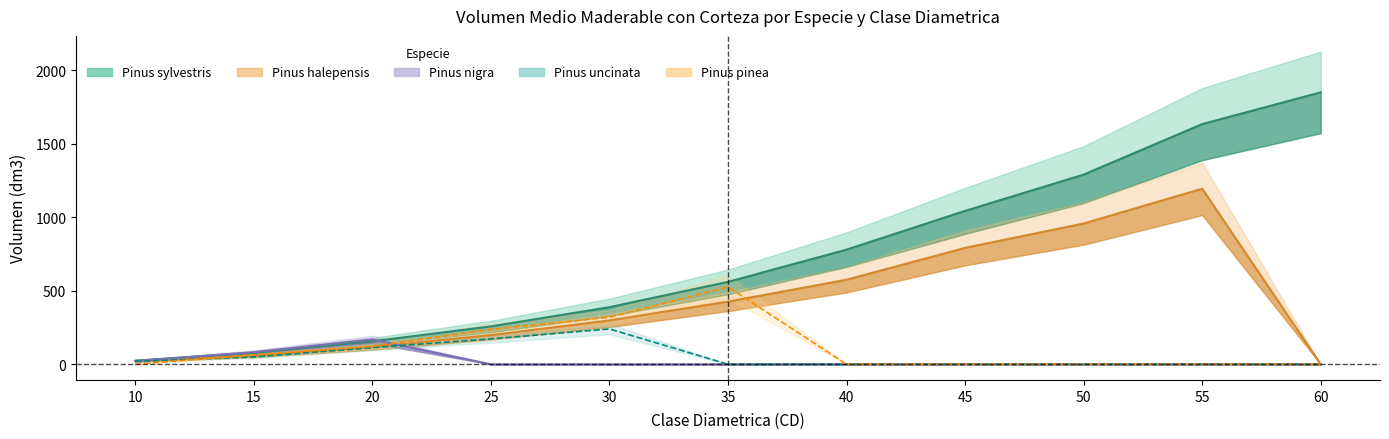

At 25, list the series in order from smallest to largest.

Pinus nigra, Pinus uncinata, Pinus halepensis, Pinus pinea, Pinus sylvestris